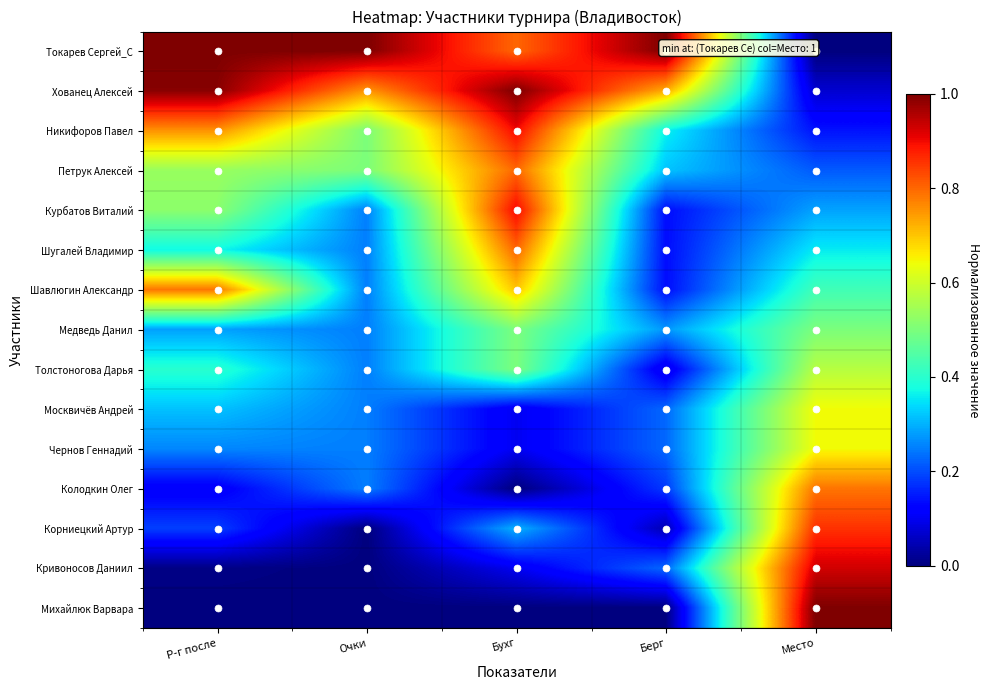

Rank the series at Р-г после from highest to lowest value.

Токарев Сергей_C, Хованец Алексей, Шавлюгин Александр, Никифоров Павел, Петрук Алексей, Курбатов Виталий, Толстоногова Дарья, Шугалей Владимир, Москвичёв Андрей, Медведь Данил, Чернов Геннадий, Корниецкий Артур, Колодкин Олег, Кривоносов Даниил, Михайлюк Варвара